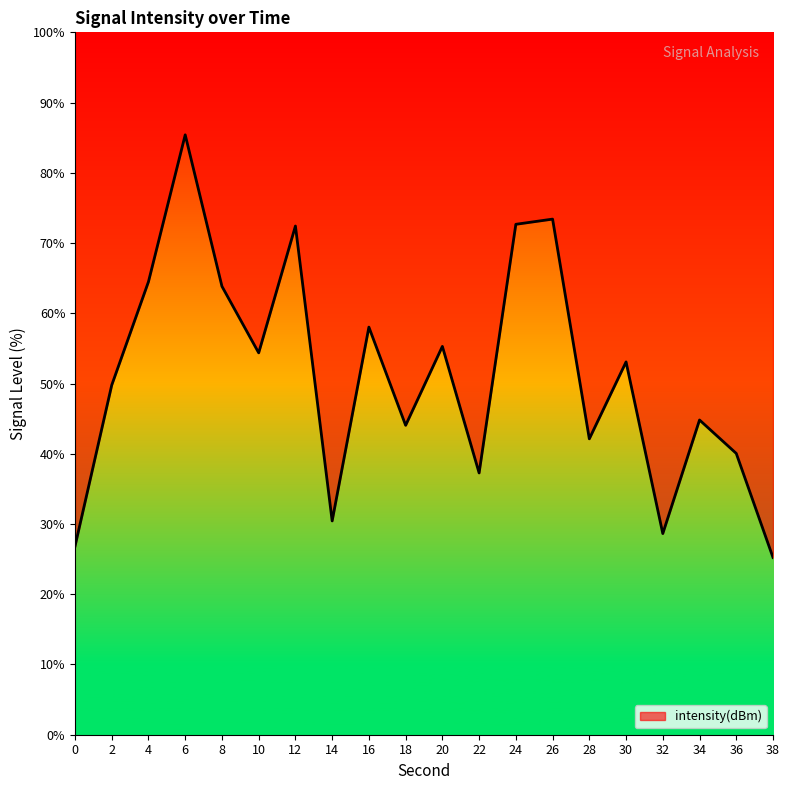

Where is the data nearest to the value 55?

20